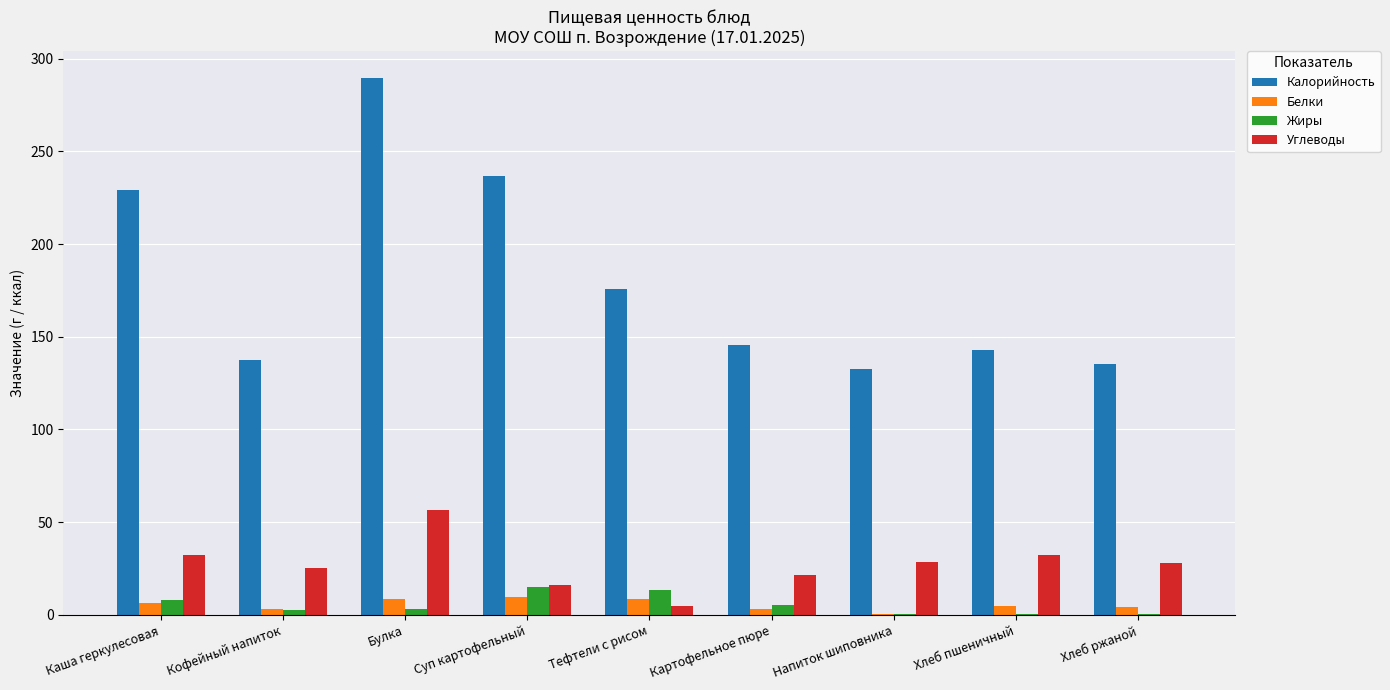

What is the total value across all series at Хлеб ржаной?

168.1